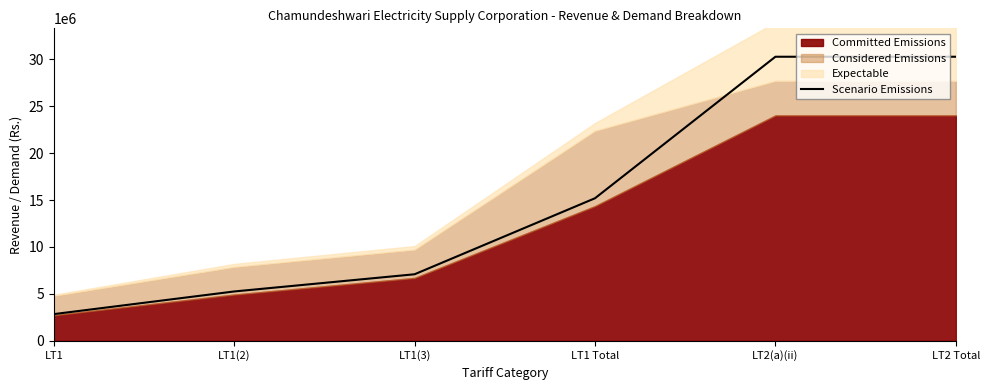

Approximately how many times larger is the value at LT2(a)(ii) compared to LT1(2)?

5.8